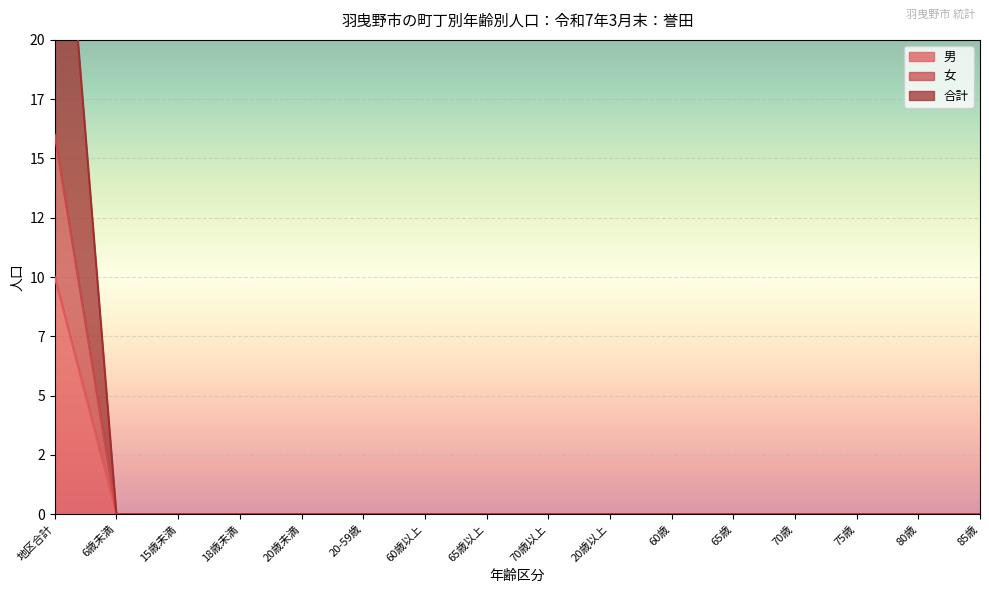

At which label does 合計 reach its peak?

地区合計